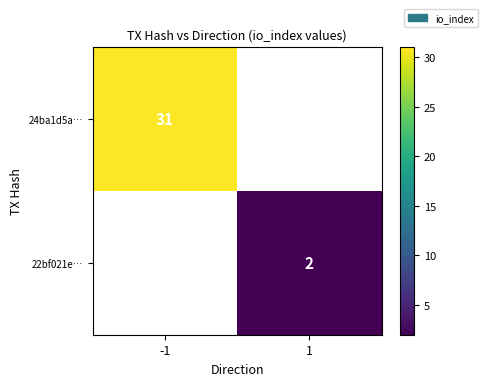

The value of 24ba1d5a… at -1 is 31. True or false?

True